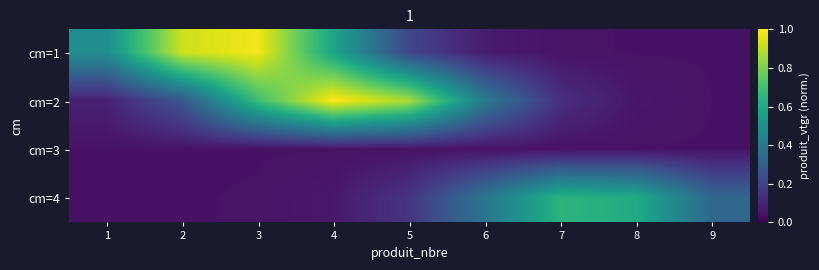

How many series are shown in this chart?

4